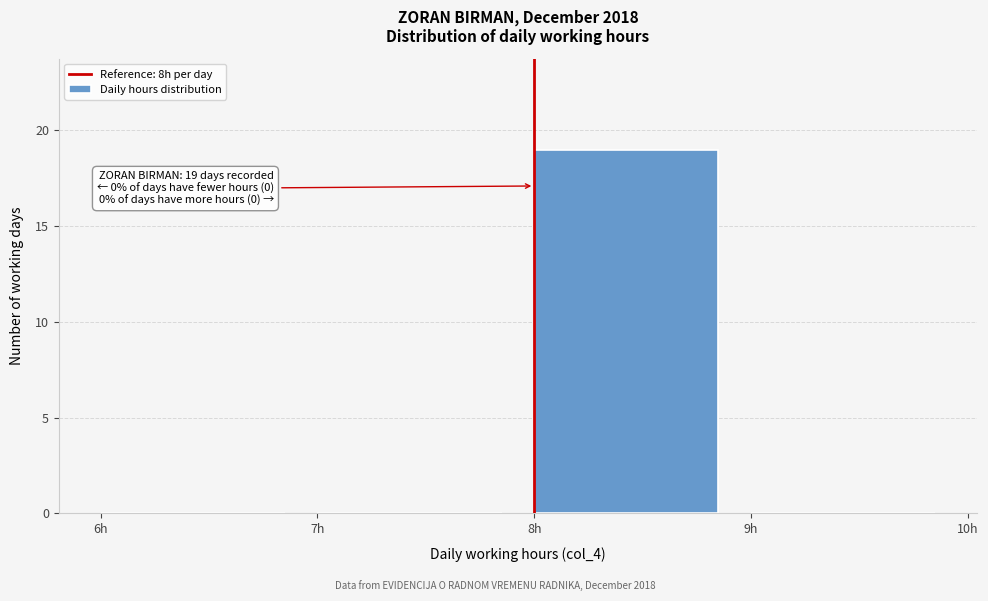

Which range on the x-axis has the tallest bar?

8 to 9